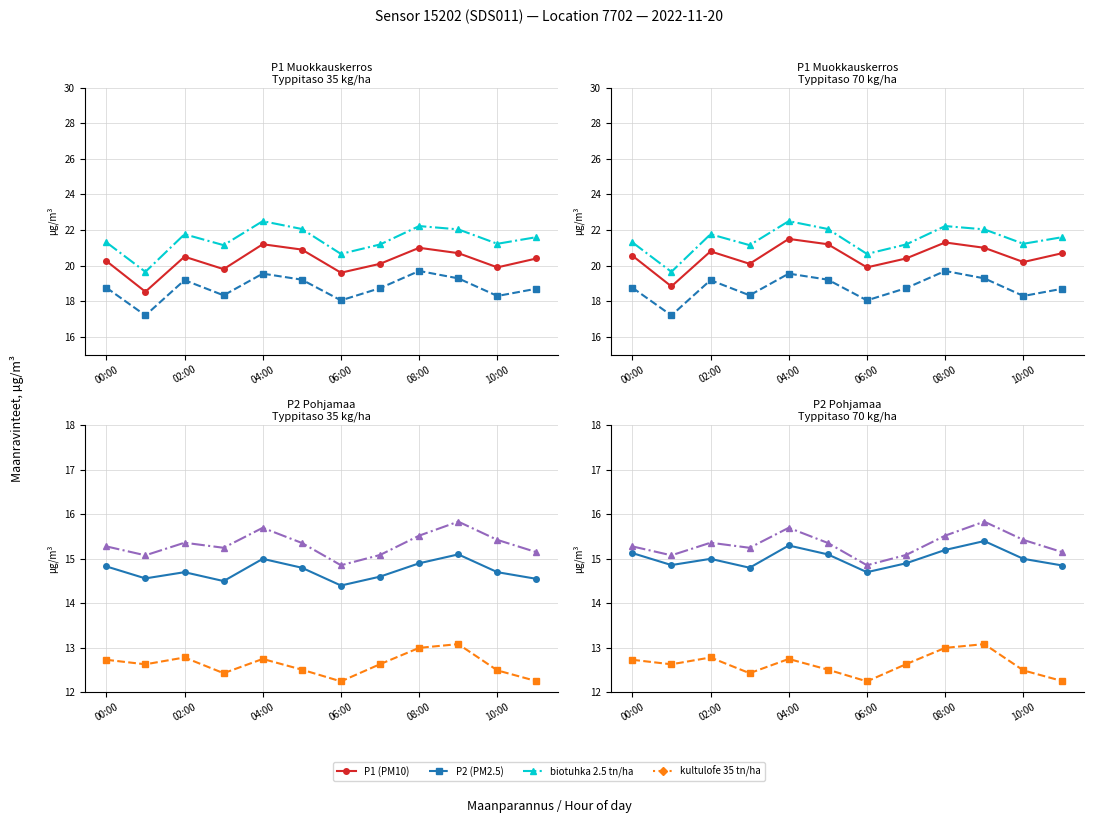

At which label is P2 closest to 15?

02:00